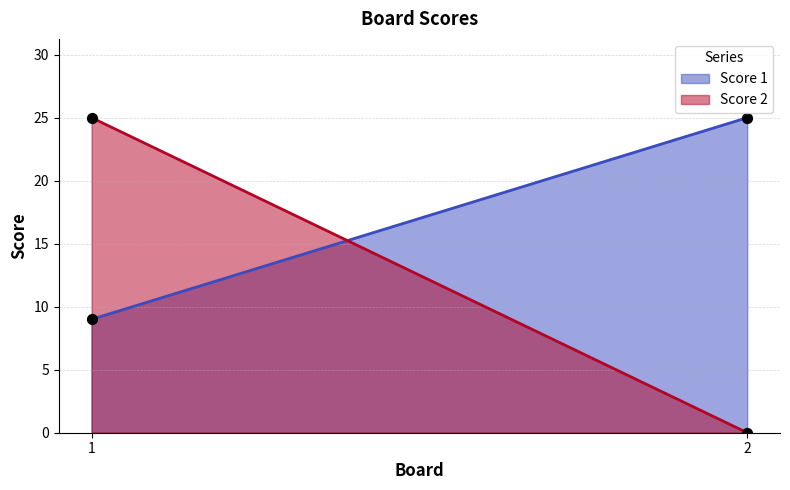

What is the total value across all series at 2?

25